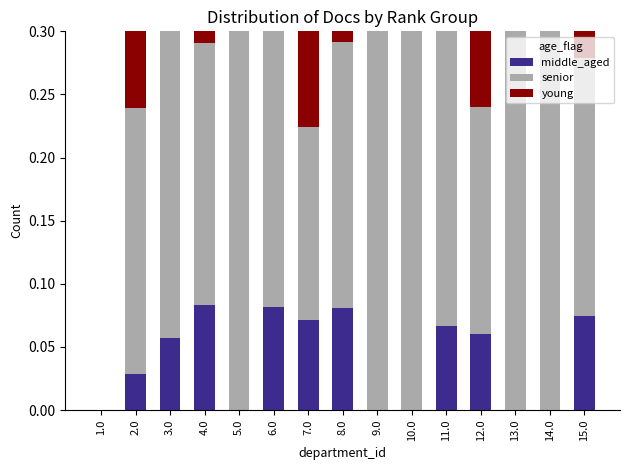

What is the highest value of the young series?

0.8